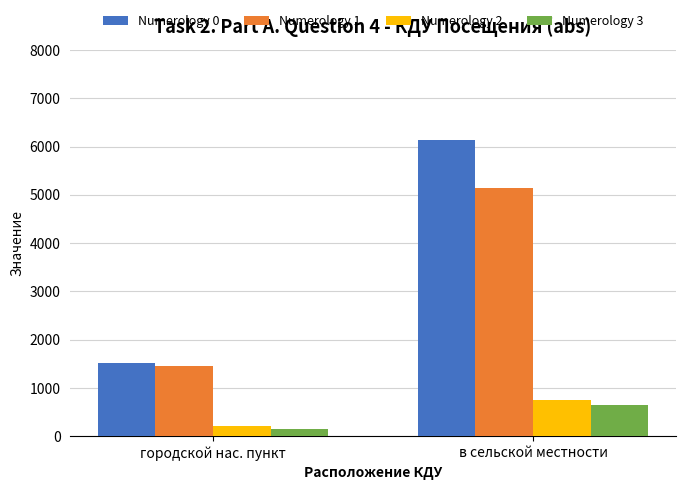

Is the value of Numerology 0 at в сельской местности greater than the value of Numerology 3 at в сельской местности?

Yes